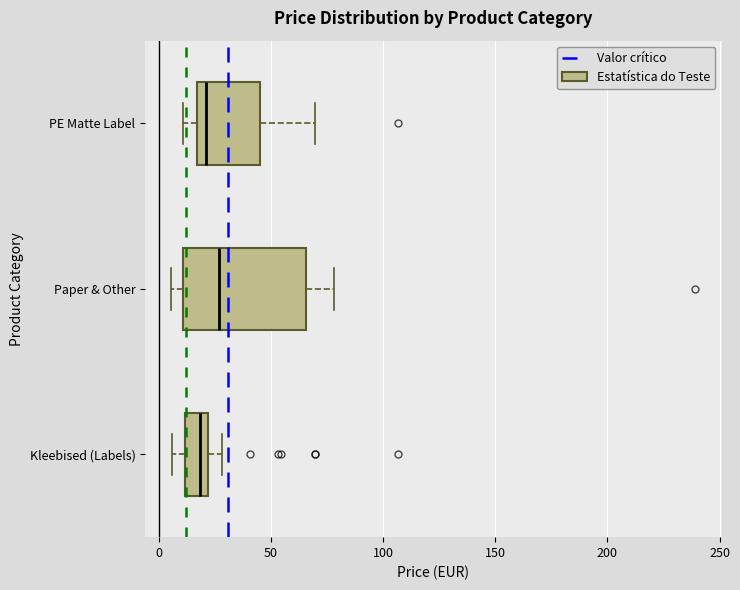

Reading bottom to top, read every box against the x-axis: the position of its median line, the range the box covers, and the ends of its whiskers. The values are not printed on the chart, so give them approximately, as read against the axis.

Kleebised (Labels): median 20 (just left of the box's right edge), box 10 to 20, whiskers 5 to 30
Paper & Other: median 25, box 10 to 65, whiskers 5 to 80
PE Matte Label: median 20, box 15 to 45, whiskers 10 to 70